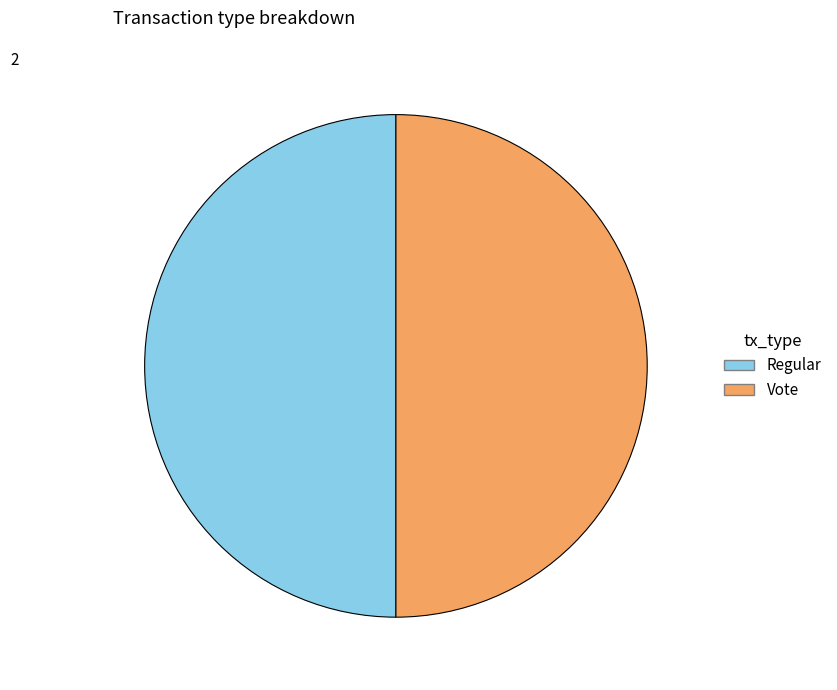

The Regular slice represents 50% of the pie. True or false?

True